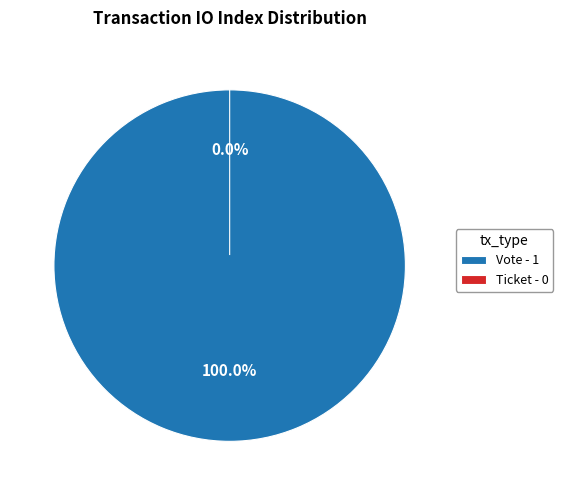

To the nearest percent, what is the average slice percentage?

50%